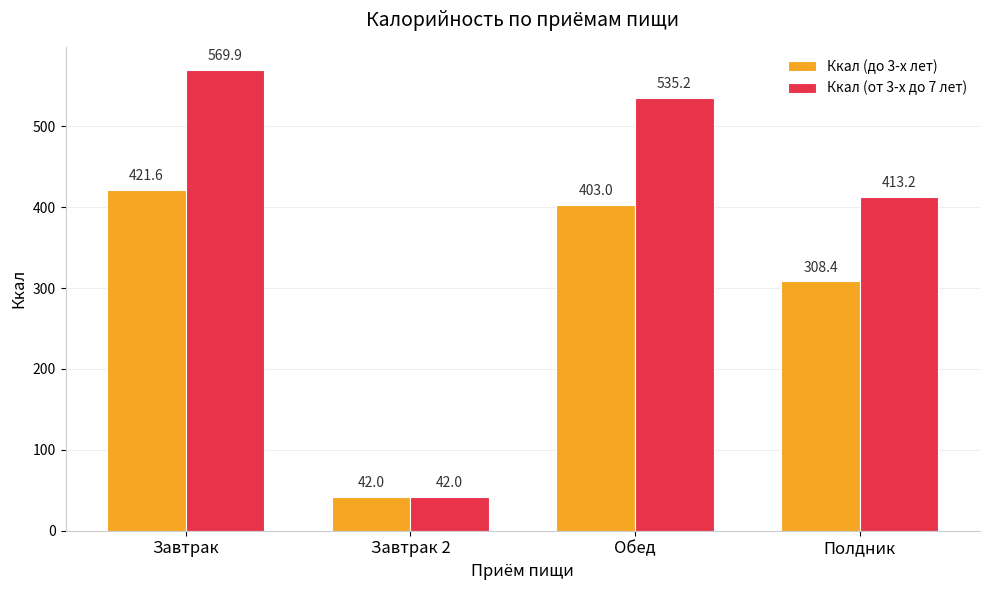

How many data points in Ккал (до 3-х лет) are less than 403?

2